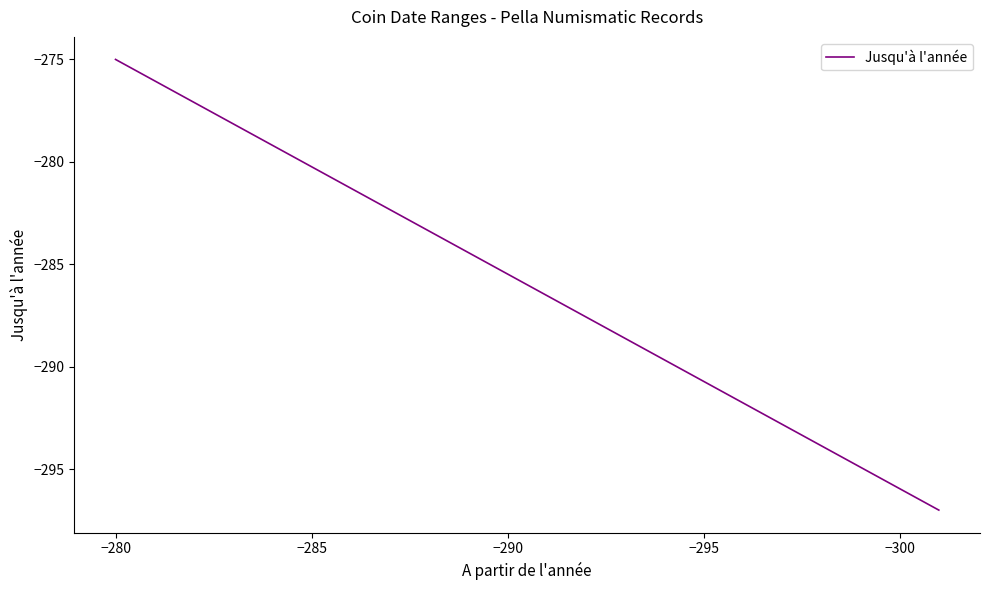

The chart shows a value of -112 at −295. True or false?

False